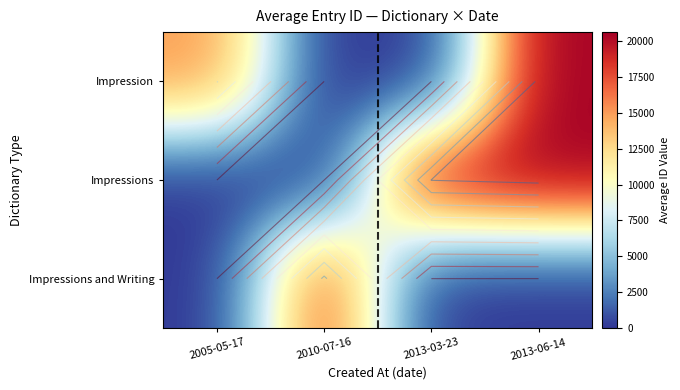

Which series changed the most between 2010-07-16 and 2013-03-23?

Impressions